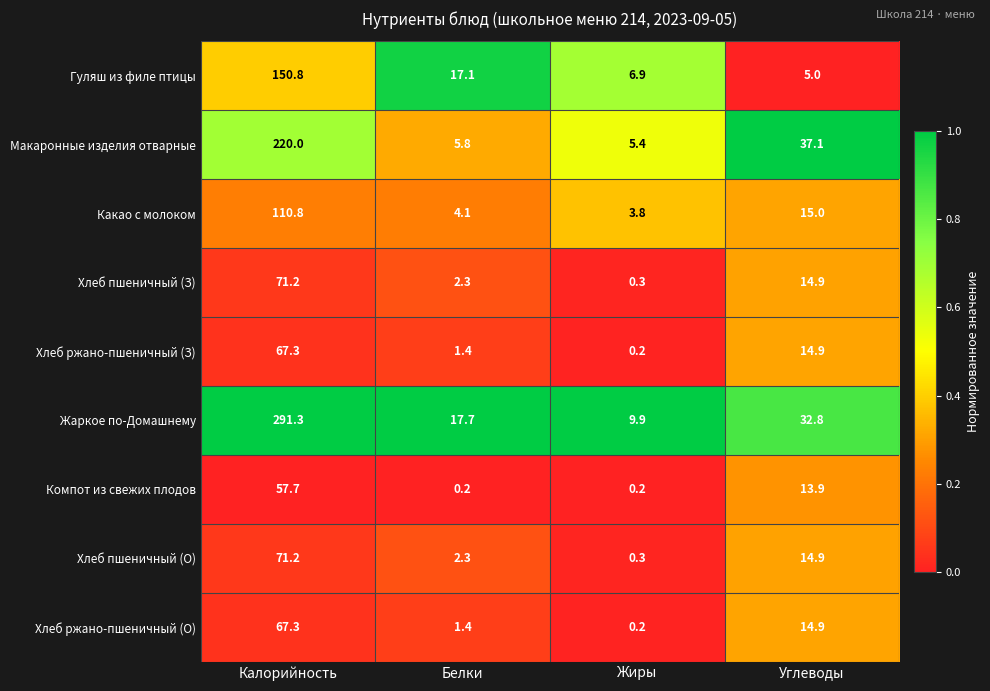

What is the highest value of the Хлеб пшеничный (З) series?

71.2